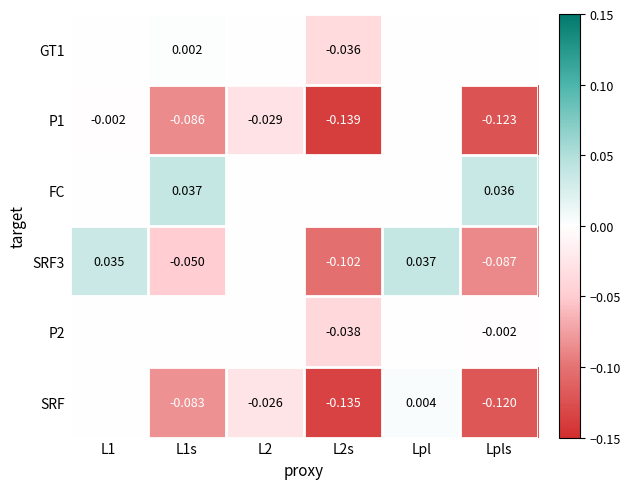

The value of GT1 at L2 is 0.0. True or false?

False